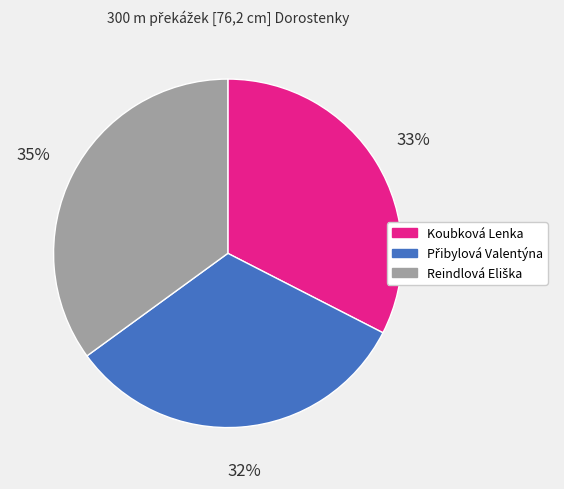

How many slices are in this pie chart?

3